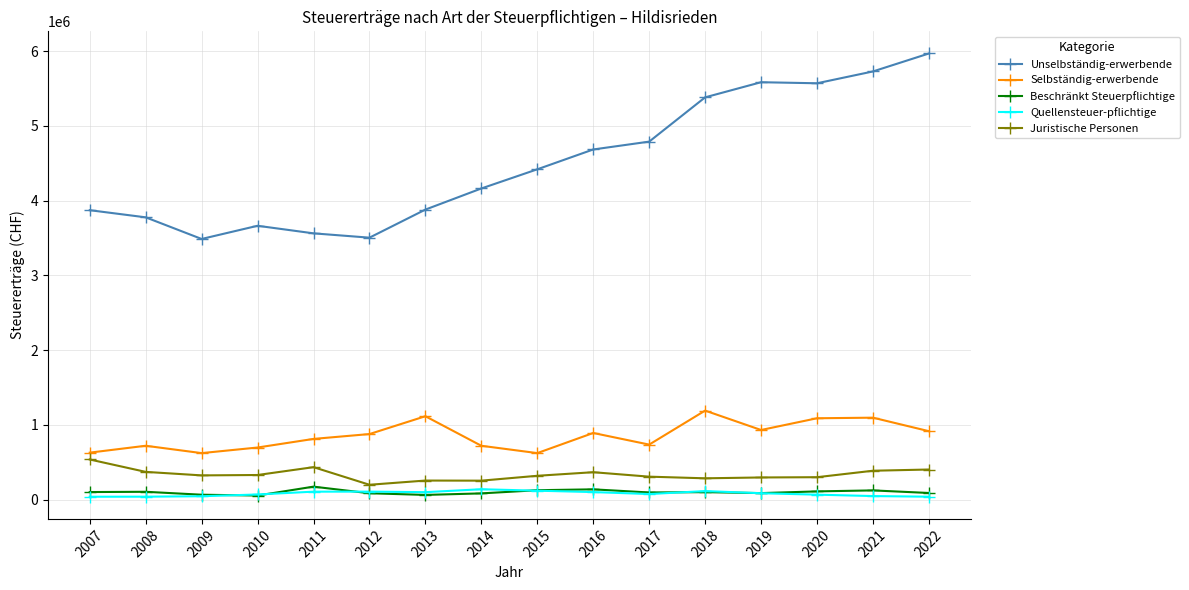

True or false: Unselbständig-erwerbende and Beschränkt Steuerpflichtige cross at least once.

False